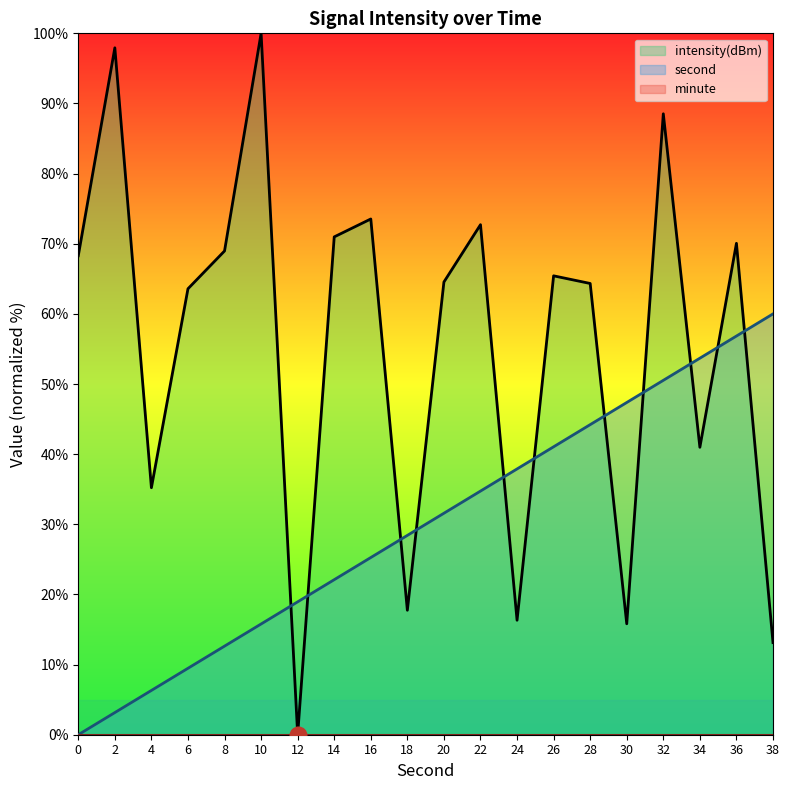

In intensity, how many points are higher than both neighbors (excluding endpoints)?

7